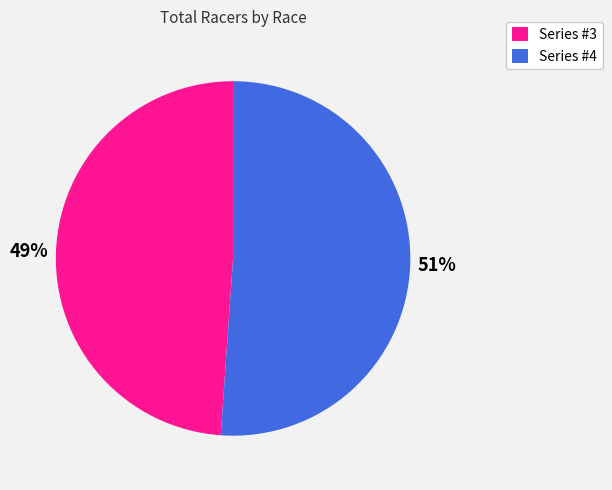

How many segments does this pie chart have?

2